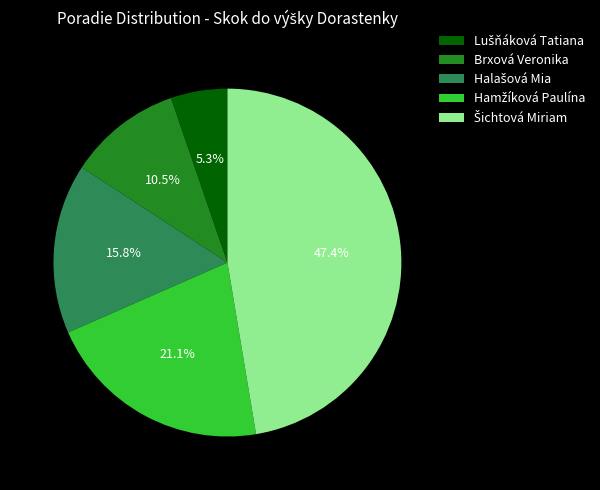

Is there any slice that represents more than half of the pie?

No